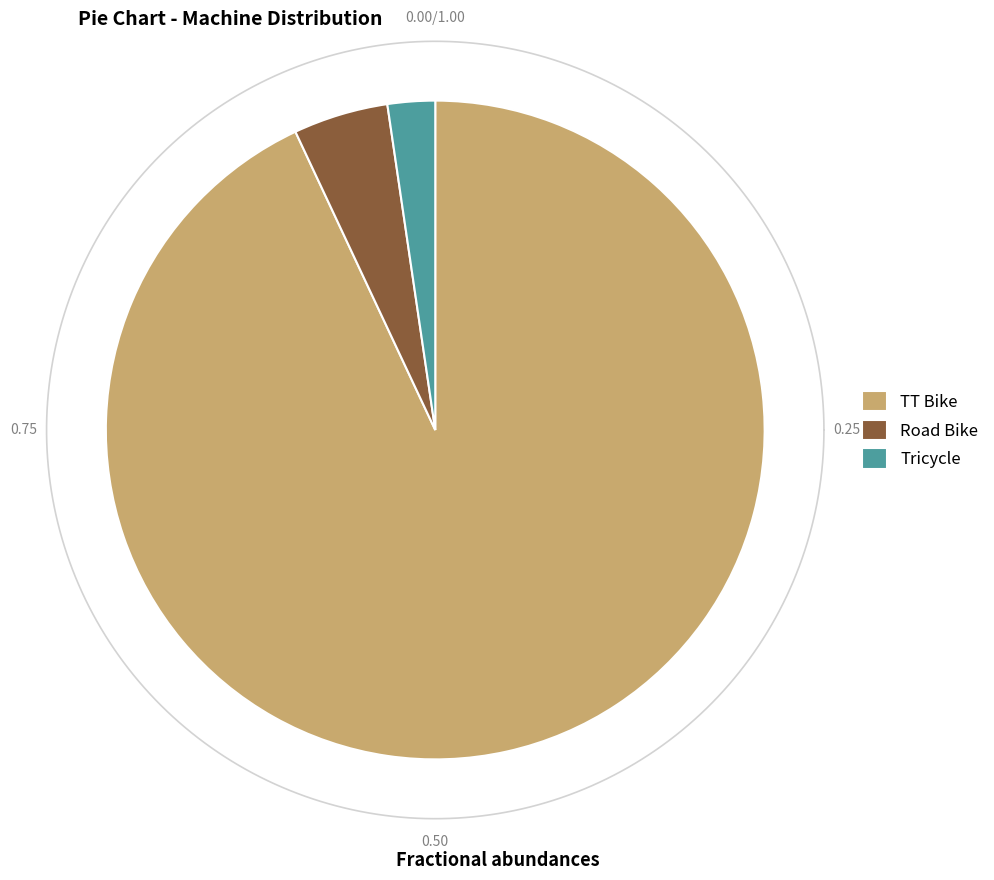

To the nearest percent, what is the difference between the largest and smallest slice percentages?

91%